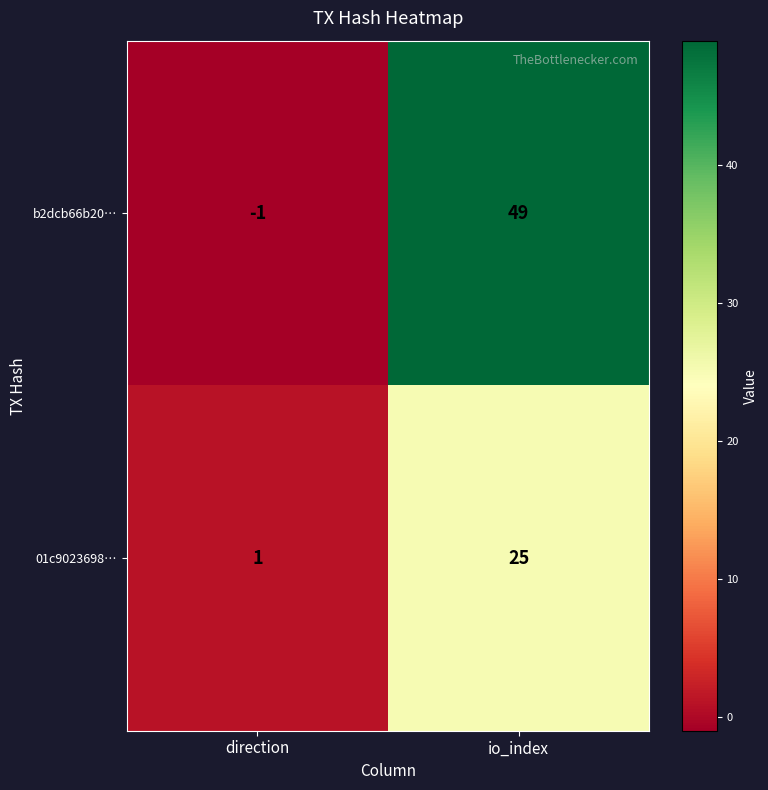

List the series in order of their overall mean, highest first.

b2dcb66b20…, 01c9023698…